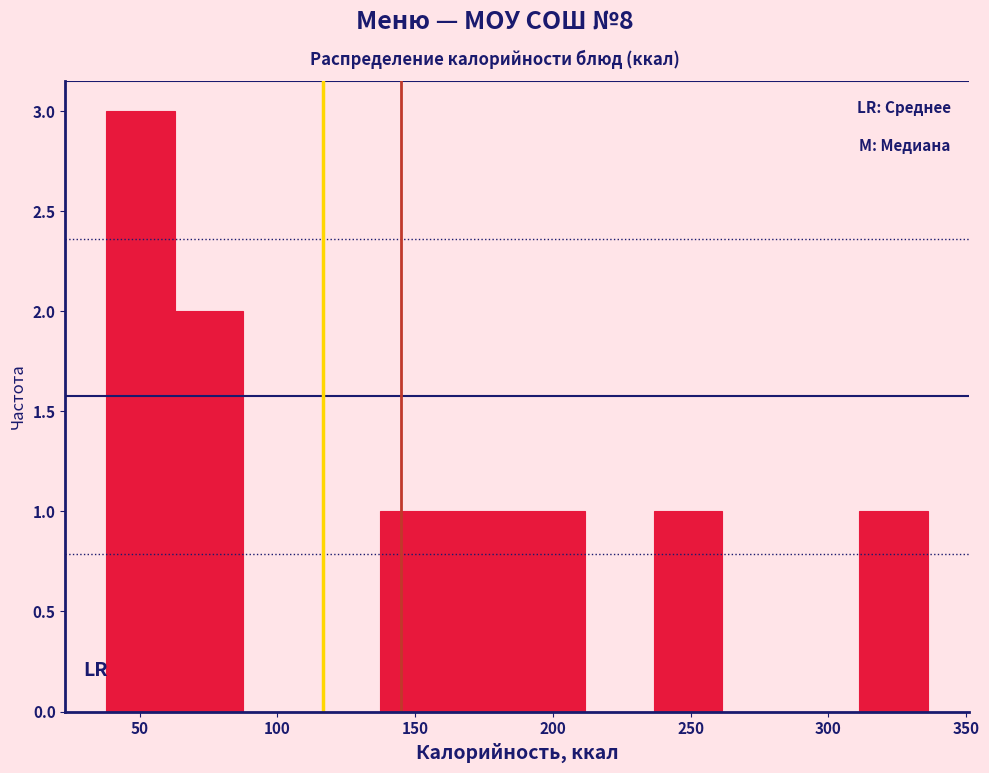

What is the height of the bar covering 185 to 210 on the x-axis? Neither the bar edges nor the heights are printed on the chart, so give them approximately, as read against the axes.

1